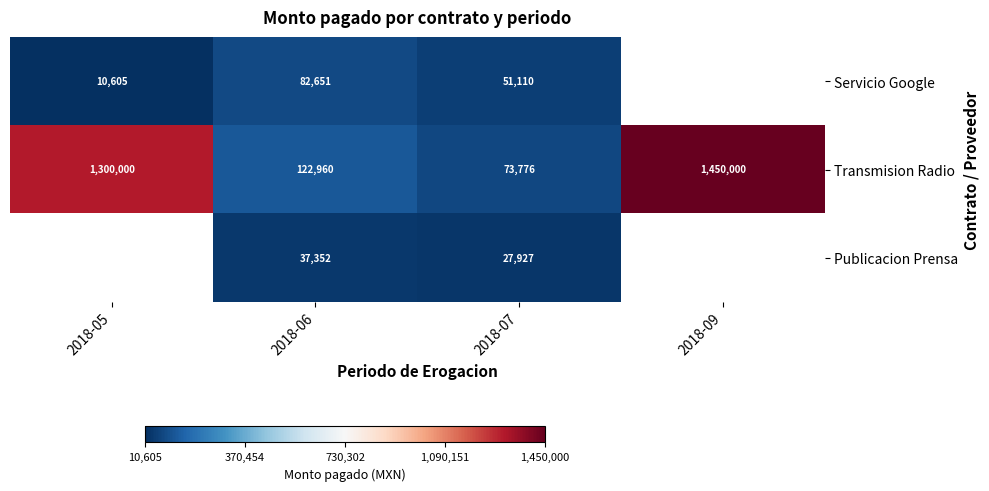

At how many categories does at least one series exceed 645404?

2